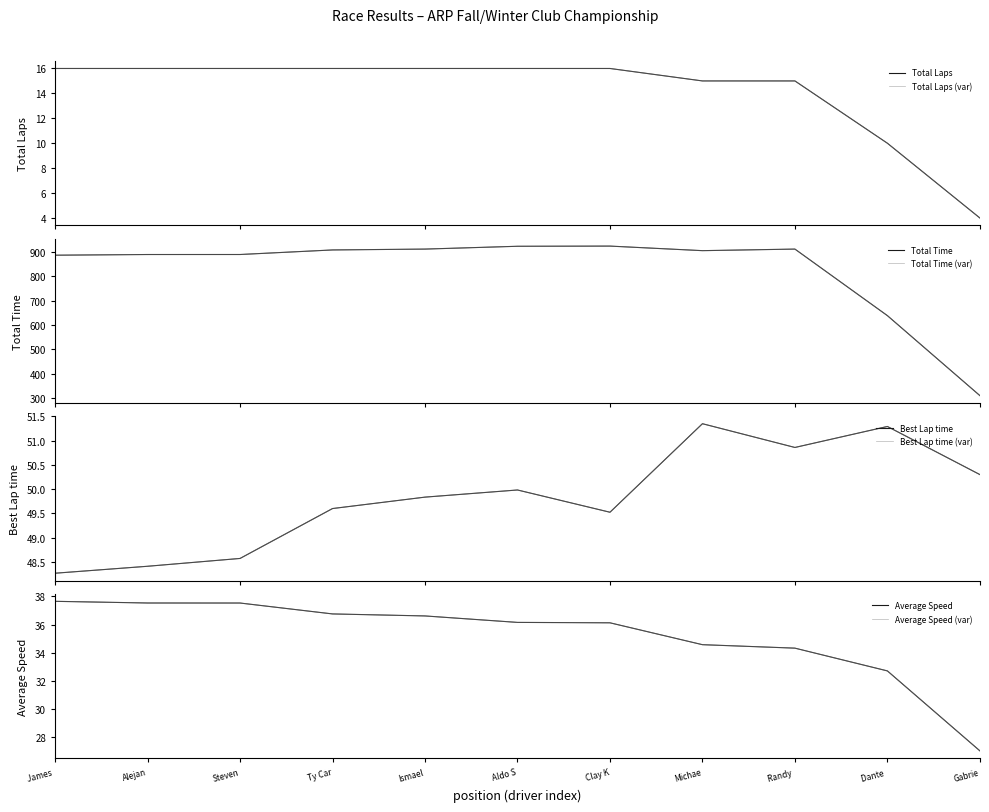

How many interior local valleys does the Best Lap time series have?

2